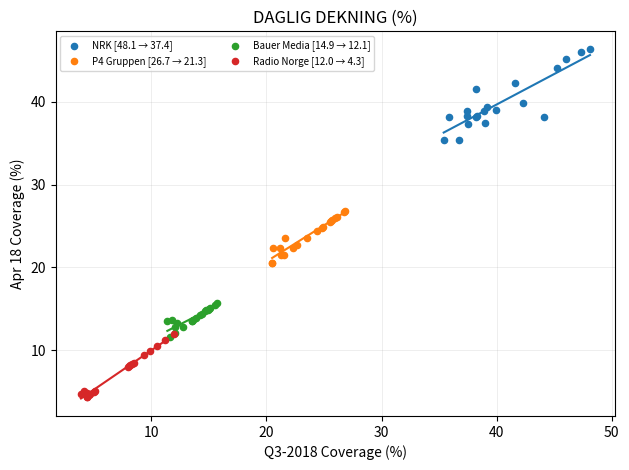

Which series contains the highest Y value?

NRK [48.1 → 37.4]